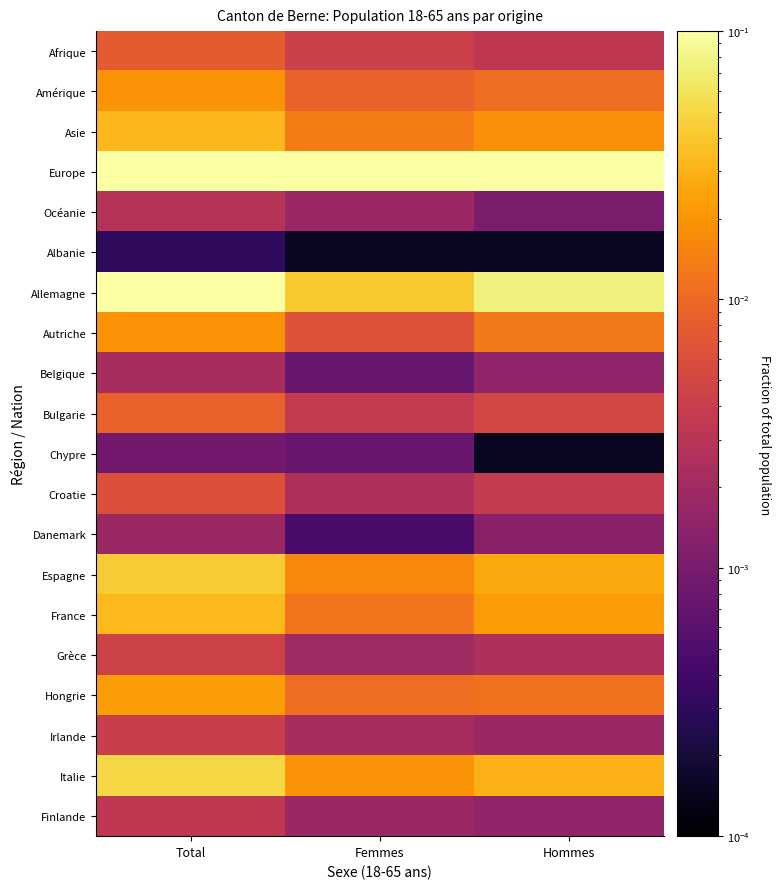

Reading left to right, what are all the values shown in this chart?

Afrique: Total=0.0	Femmes=0.0	Hommes=0.0
Amérique: Total=0.0	Femmes=0.0	Hommes=0.0
Asie: Total=0.0	Femmes=0.0	Hommes=0.0
Europe: Total=0.6	Femmes=0.2	Hommes=0.4
Océanie: Total=0.0	Femmes=0.0	Hommes=0.0
Albanie: Total=0.0	Femmes=0.0	Hommes=0.0
Allemagne: Total=0.1	Femmes=0.0	Hommes=0.1
Autriche: Total=0.0	Femmes=0.0	Hommes=0.0
Belgique: Total=0.0	Femmes=0.0	Hommes=0.0
Bulgarie: Total=0.0	Femmes=0.0	Hommes=0.0
Chypre: Total=0.0	Femmes=0.0	Hommes=0.0
Croatie: Total=0.0	Femmes=0.0	Hommes=0.0
Danemark: Total=0.0	Femmes=0.0	Hommes=0.0
Espagne: Total=0.0	Femmes=0.0	Hommes=0.0
France: Total=0.0	Femmes=0.0	Hommes=0.0
Grèce: Total=0.0	Femmes=0.0	Hommes=0.0
Hongrie: Total=0.0	Femmes=0.0	Hommes=0.0
Irlande: Total=0.0	Femmes=0.0	Hommes=0.0
Italie: Total=0.0	Femmes=0.0	Hommes=0.0
Finlande: Total=0.0	Femmes=0.0	Hommes=0.0